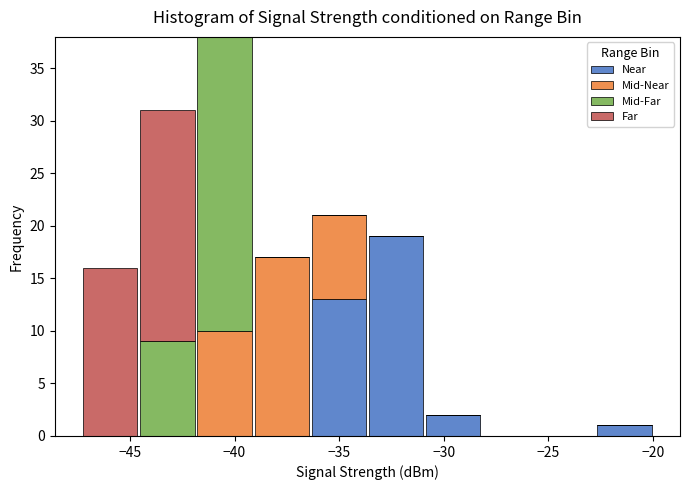

Reading left to right, transcribe this chart: for each stacked bar, give the range it covers on the x-axis and its total height. Neither the bar edges nor the heights are printed on the chart, so give them approximately, as read against the axes.

-47.5 to -44.5: 16
-44.5 to -42.0: 31
-42.0 to -39.0: 38
-39.0 to -36.5: 17
-36.5 to -33.5: 21
-33.5 to -31.0: 19
-31.0 to -28.0: 2
-28.0 to -25.5: 0
-25.5 to -22.5: 0
-22.5 to -20.0: 1